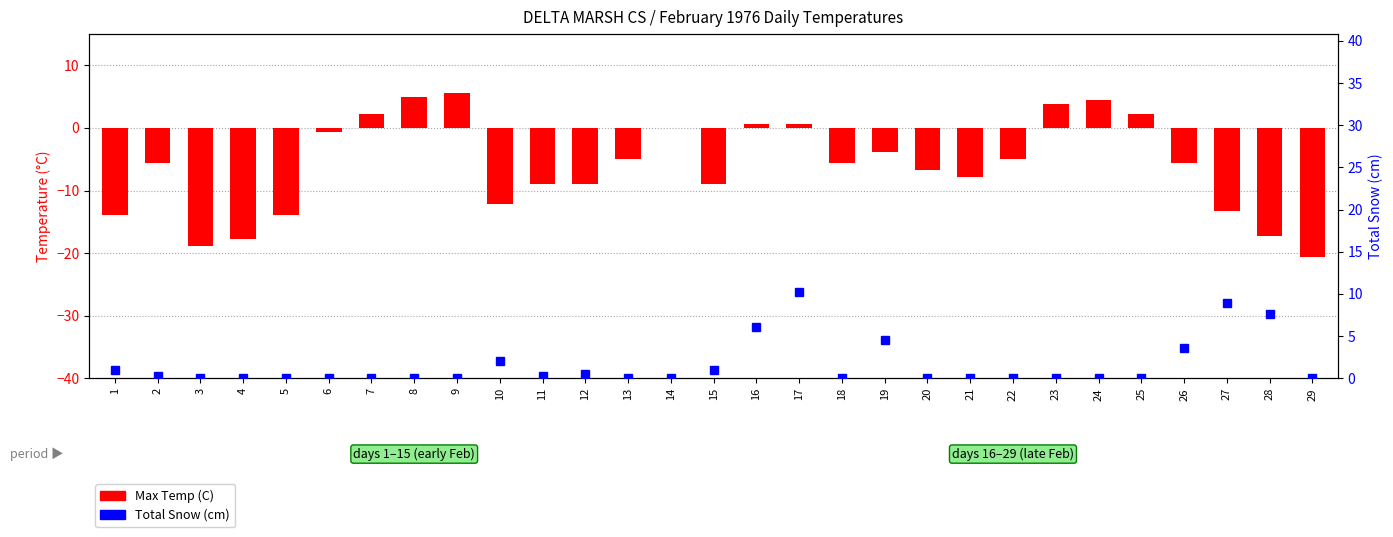

At which category is the sum across all series the highest?

17